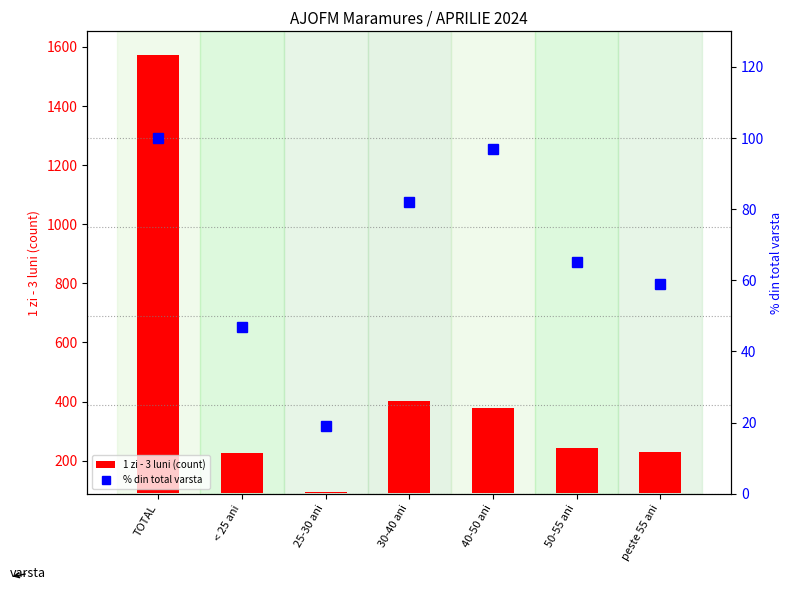

Is the value of 1 zi - 3 luni (count) at peste 55 ani greater than the value of % din total varsta at peste 55 ani?

Yes